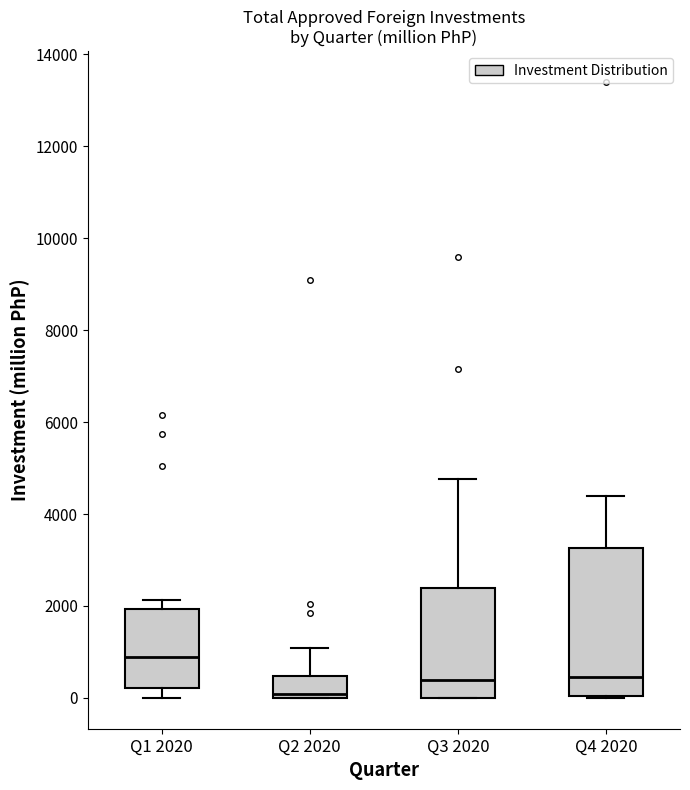

Comparing the boxes themselves (not the whiskers), which one is the tallest?

Q4 2020